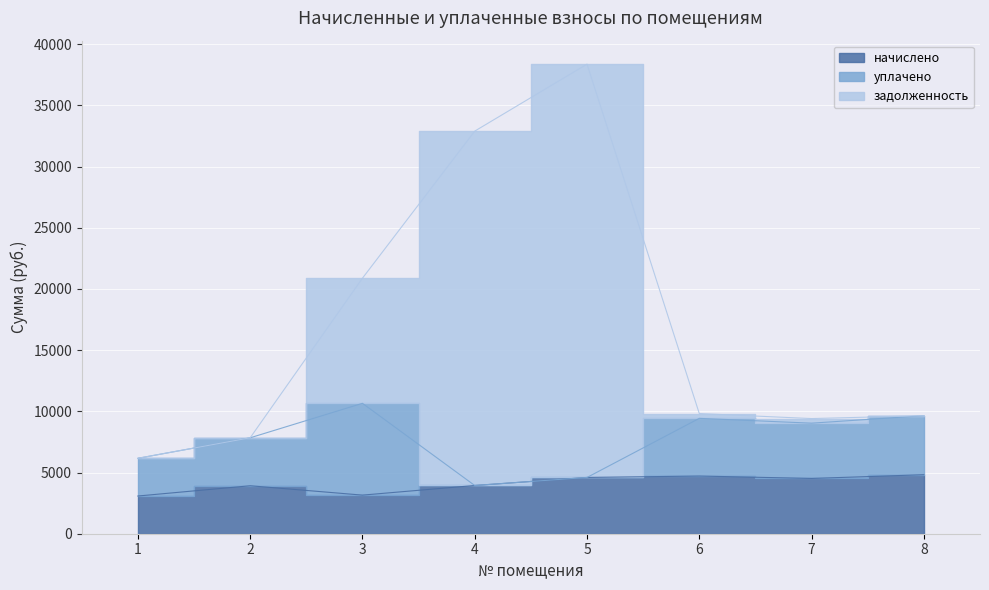

Between 2 and 3, which is larger?

2